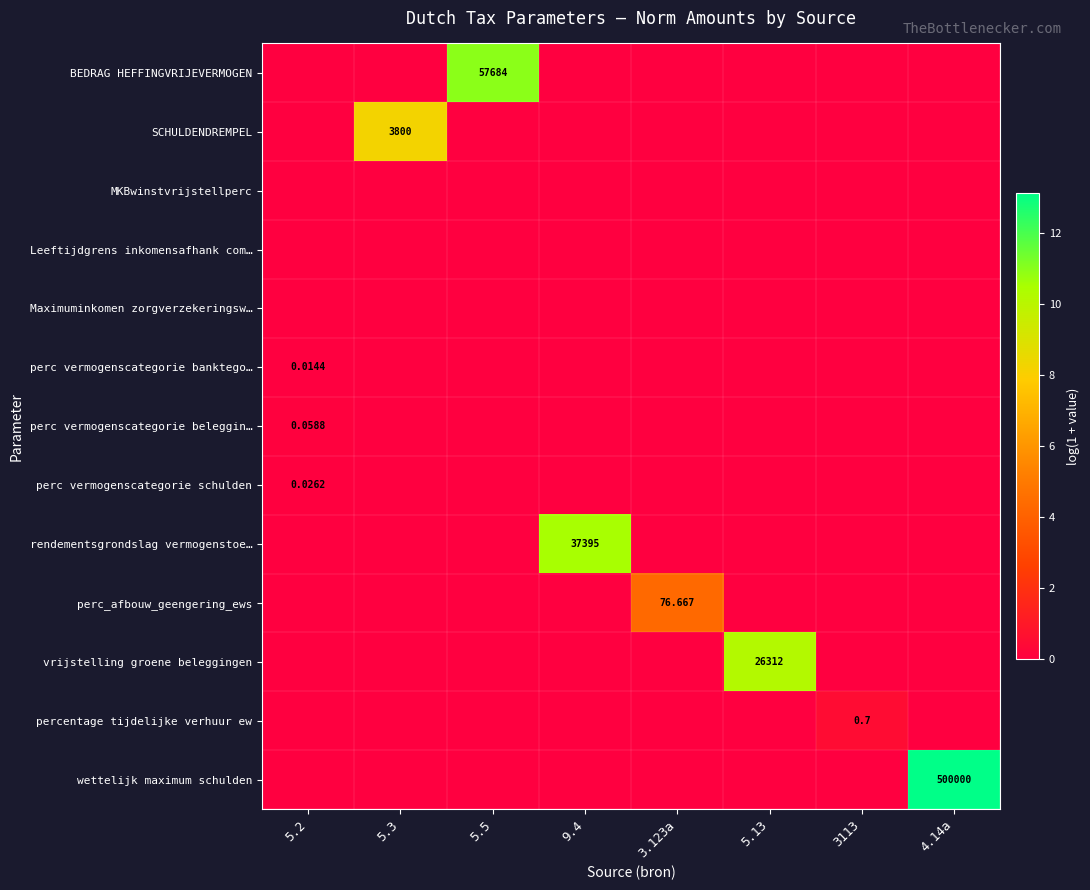

At which category is the sum across all series the highest?

4.14a